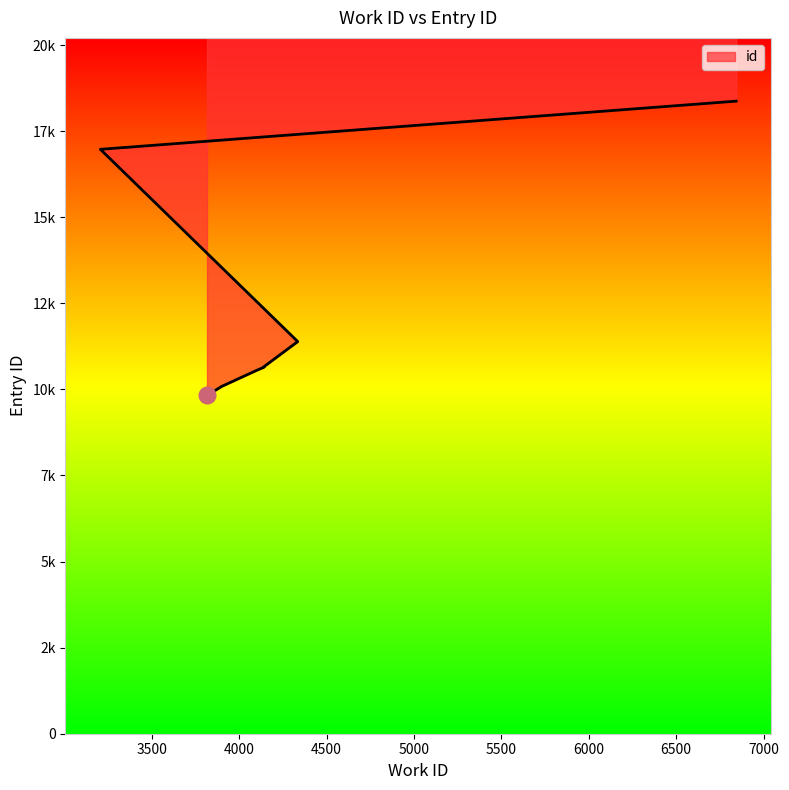

Does the chart display data point markers on the line(s)?

No